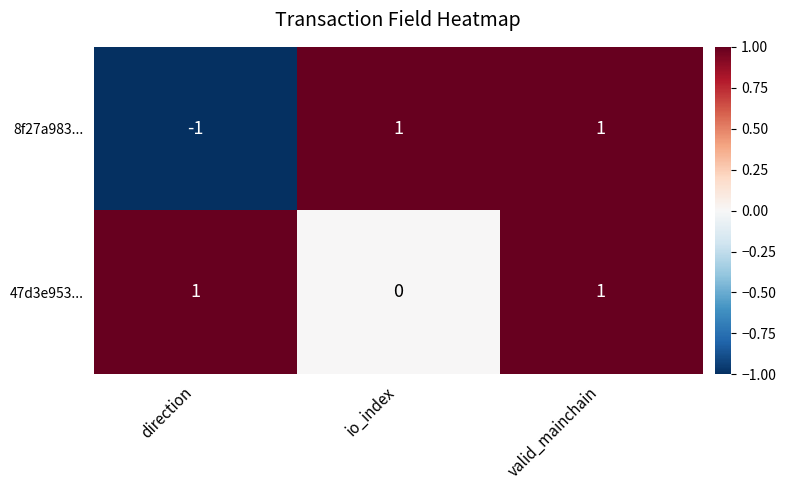

Between direction and io_index, which series saw the biggest shift?

8f27a983...